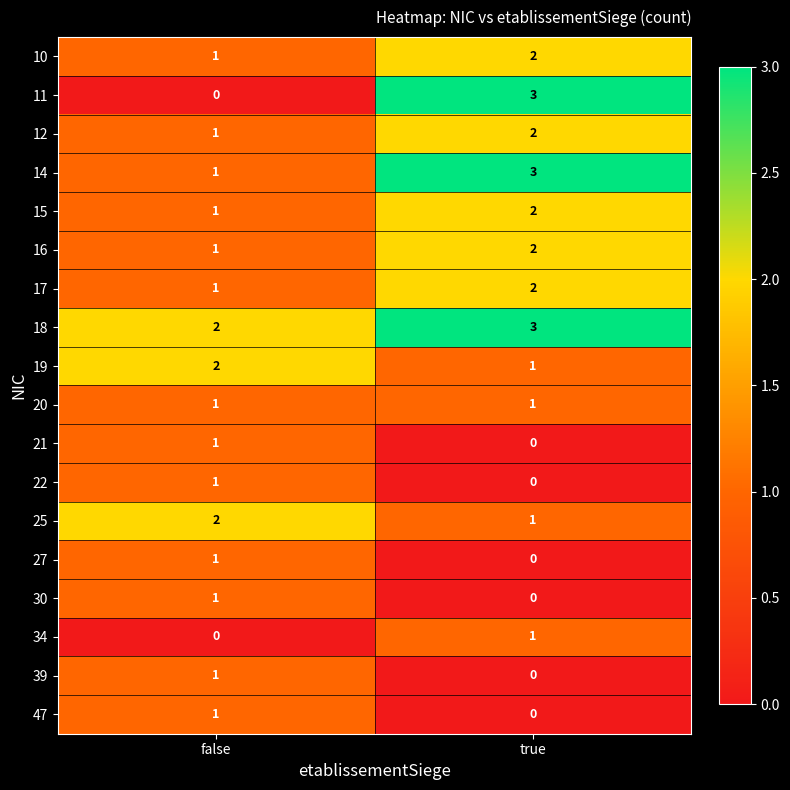

How many data points does each series have?

2